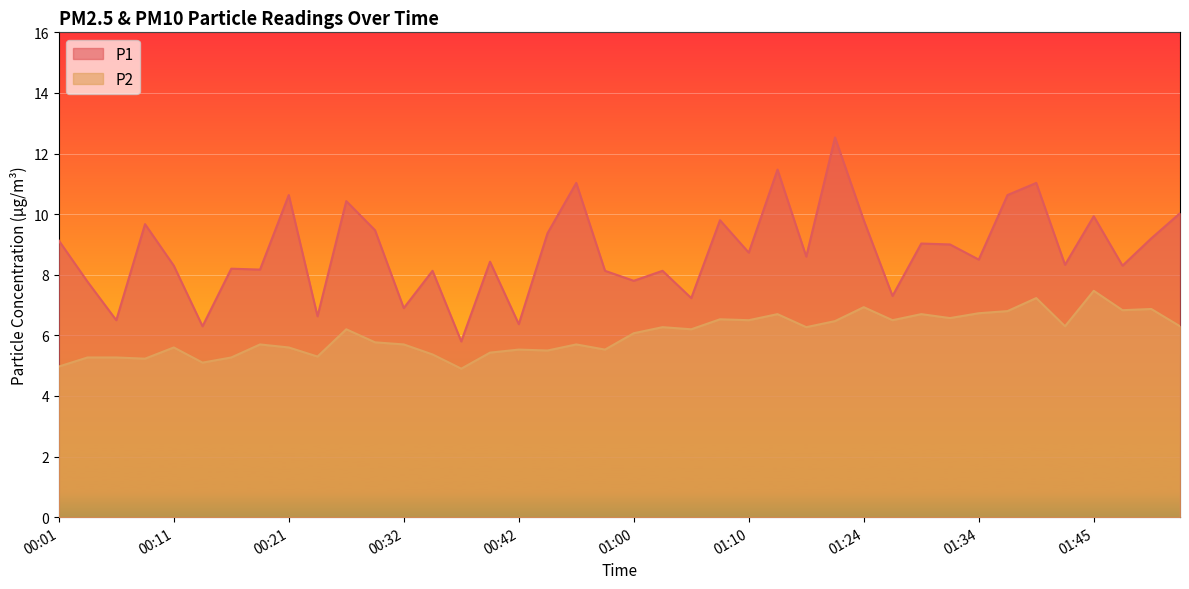

At which label is P1 closest to 9?

01:32